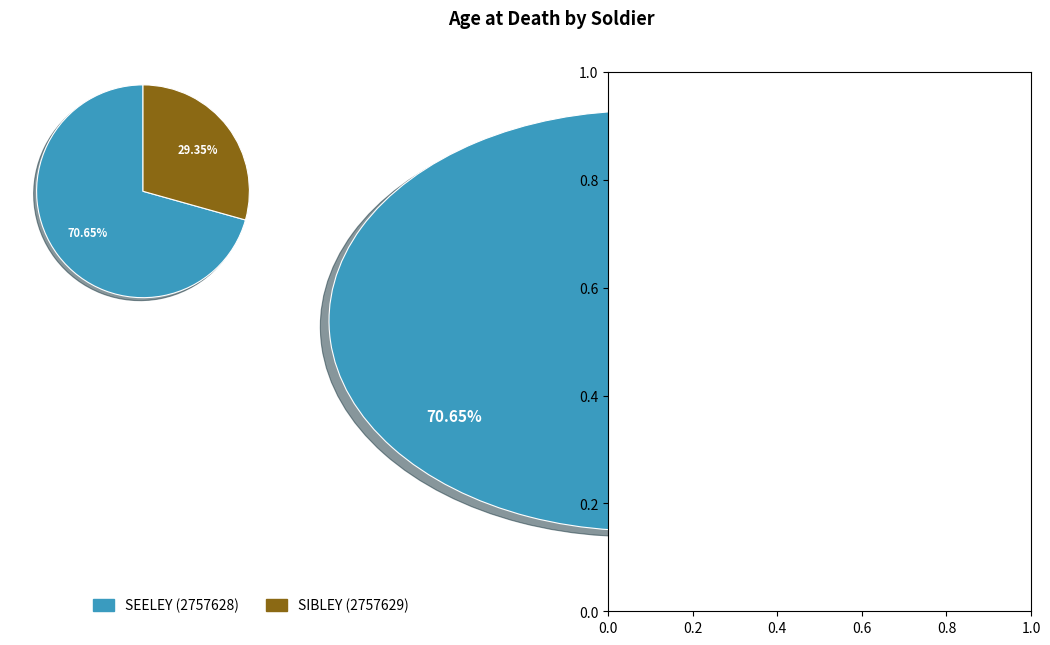

Count the number of slices in the pie.

2